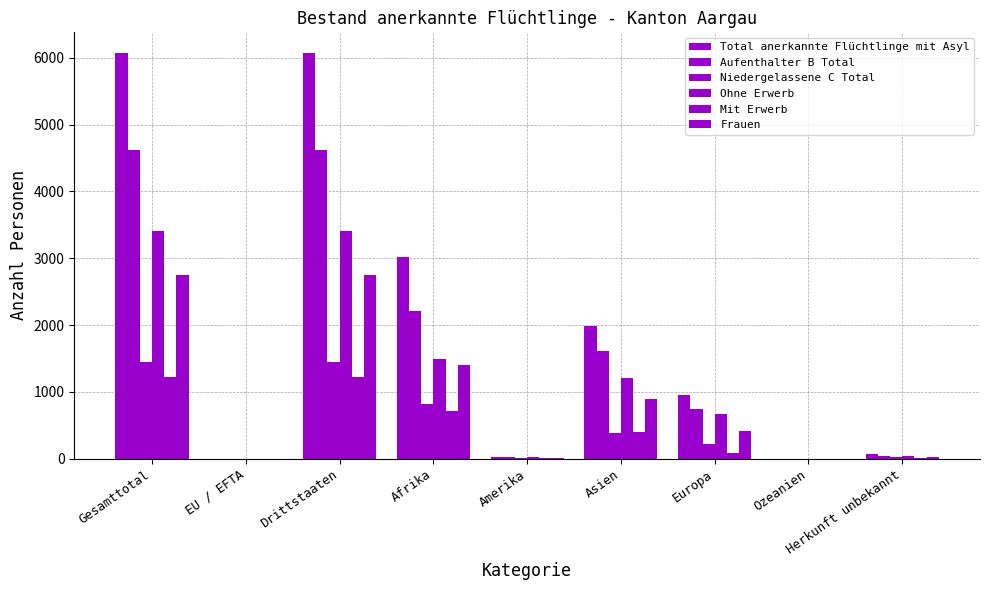

Count the number of categories in the chart.

9